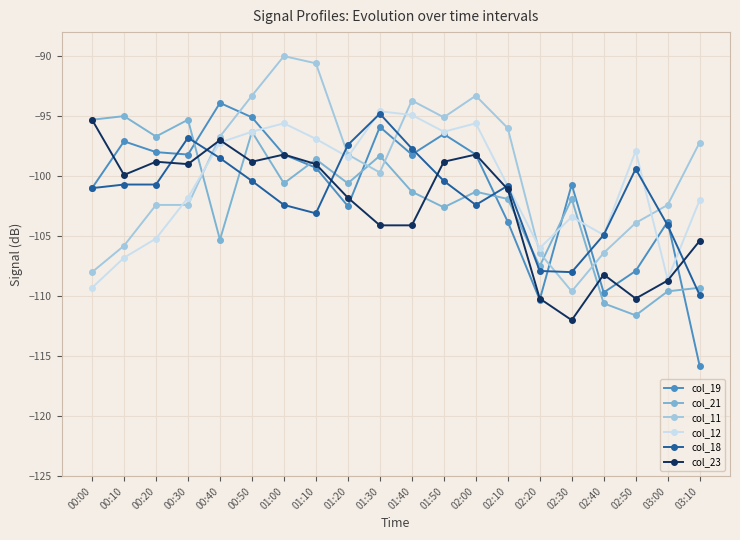

At which category is the sum across all series the highest?

00:50